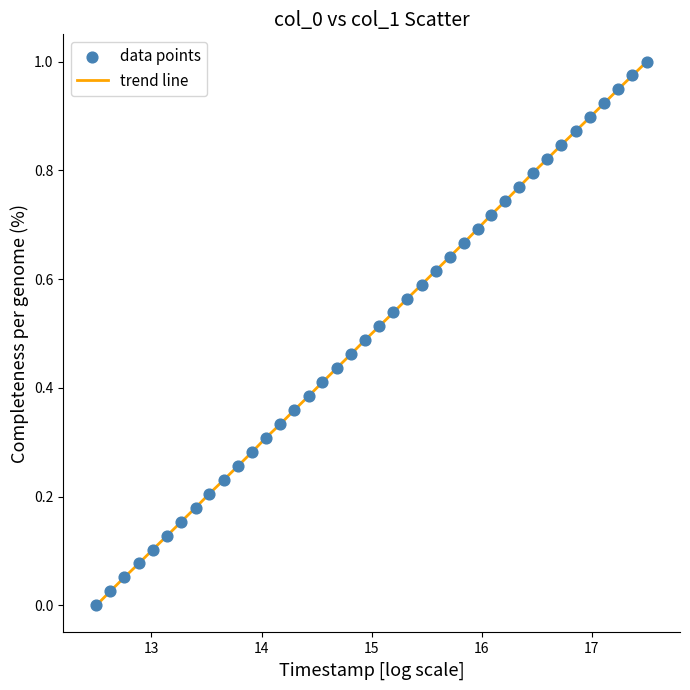

How many lines are shown in the chart?

1